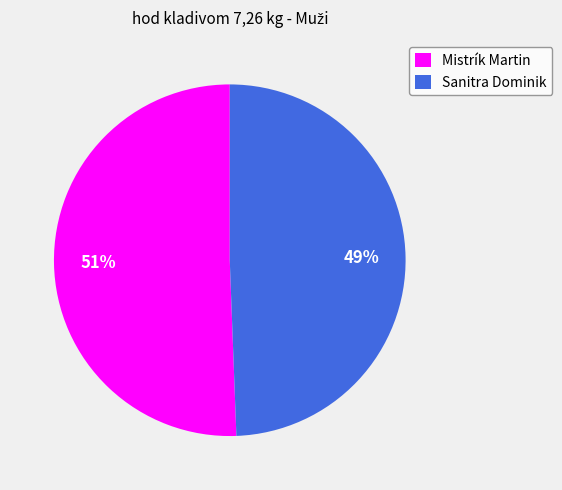

Which slice is the largest?

Mistrík Martin